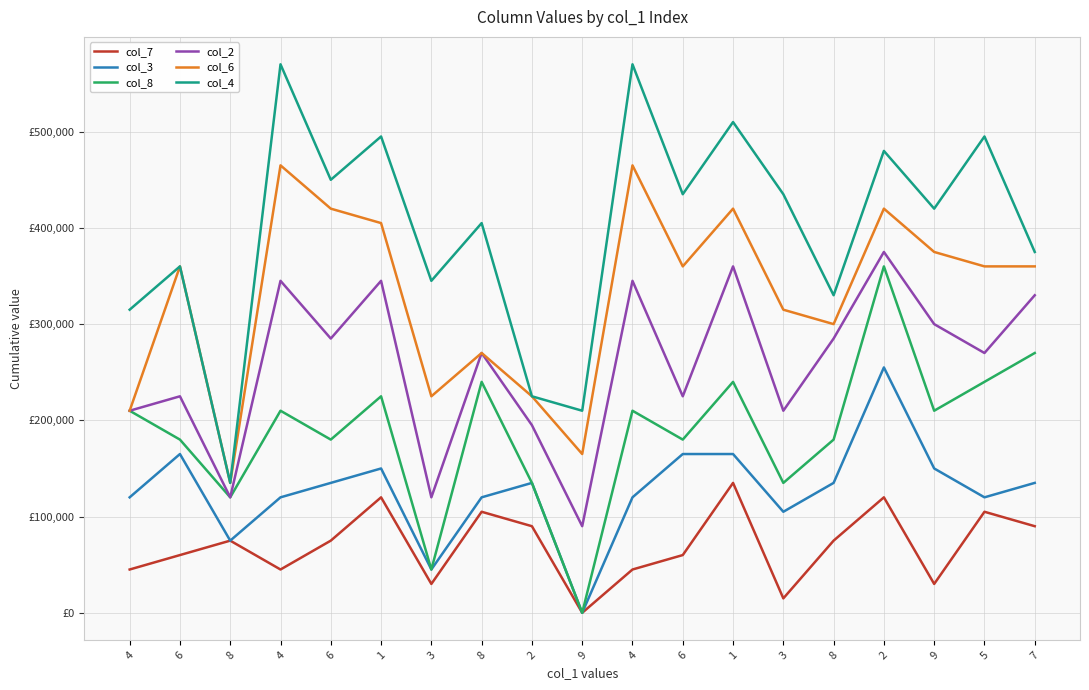

What is the difference between the col_3 values at 8 and 7?

15000